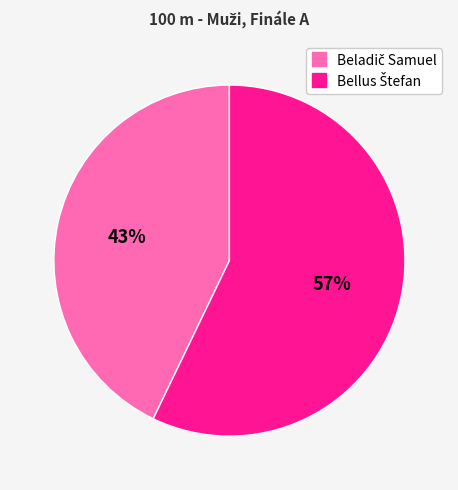

To the nearest percent, what is the difference between the largest and smallest slice percentages?

14%